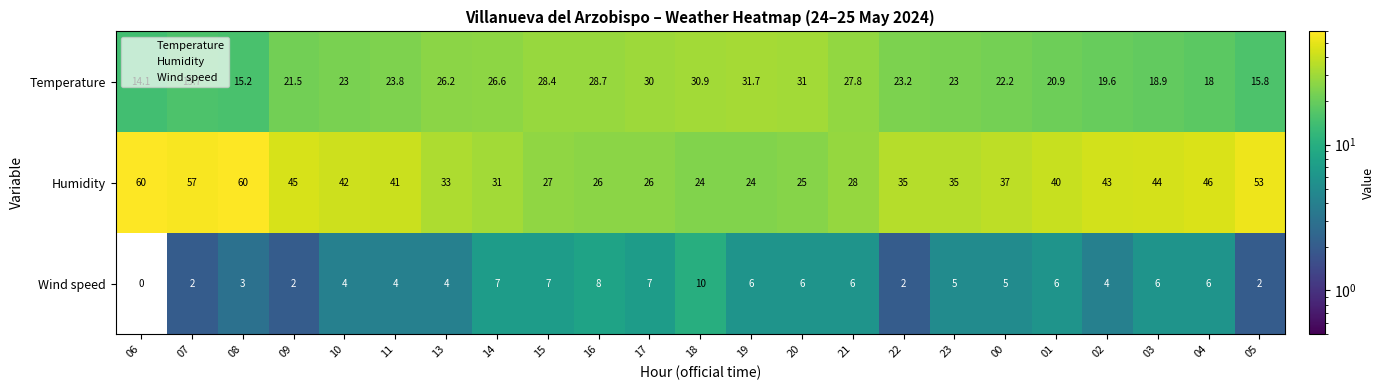

What is the highest value of the Wind speed series?

10.0